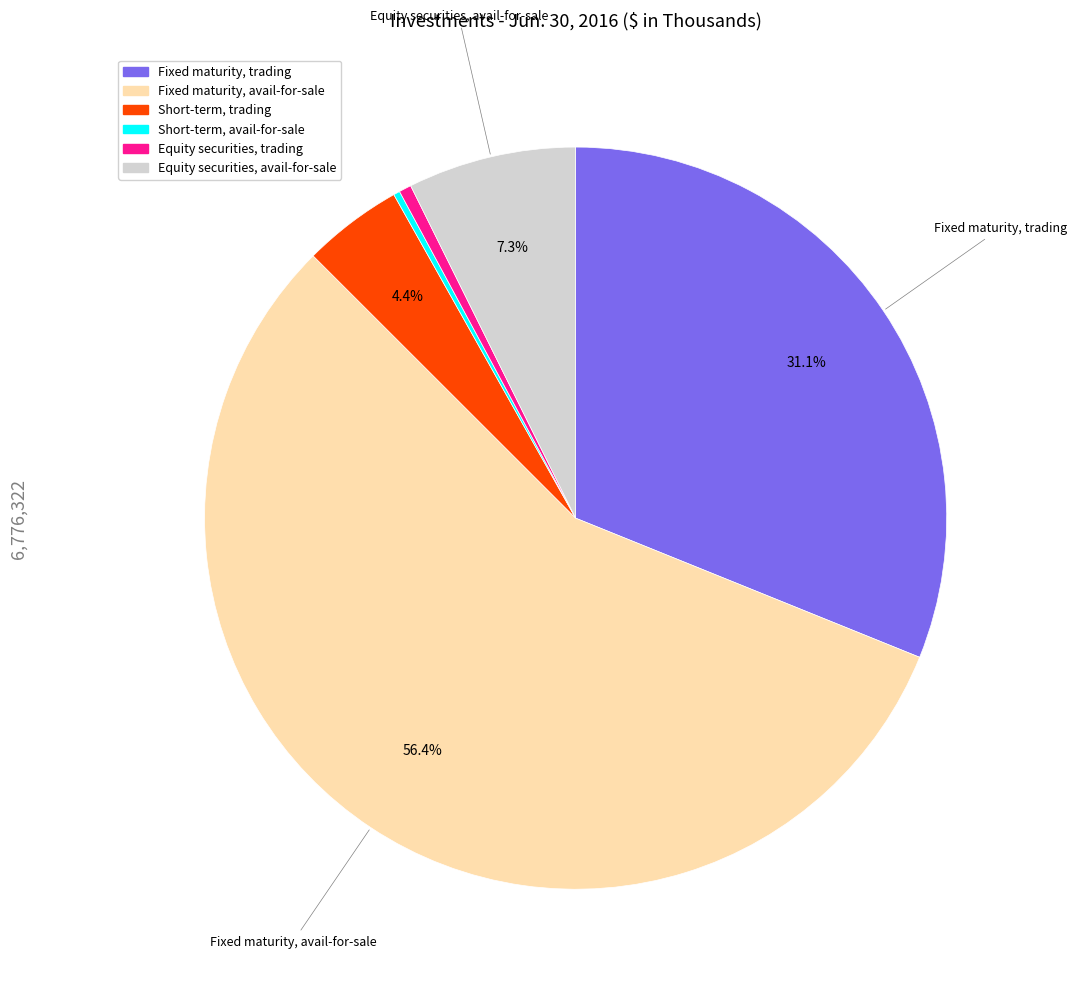

Is the sum of Equity securities, trading and Short-term, trading greater than half?

No